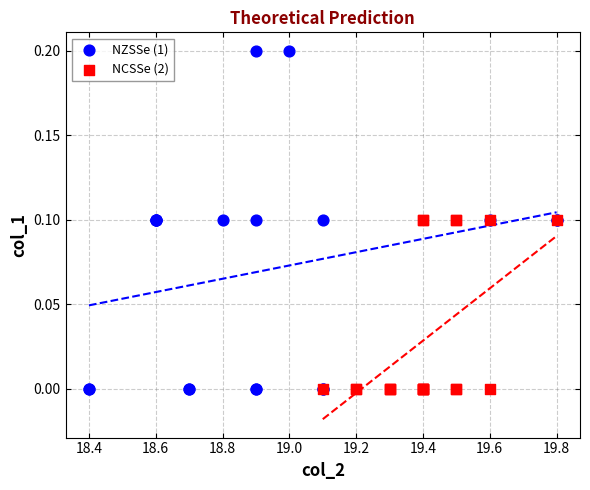

Which series has the largest Y range (max minus min)?

NZSSe (1)